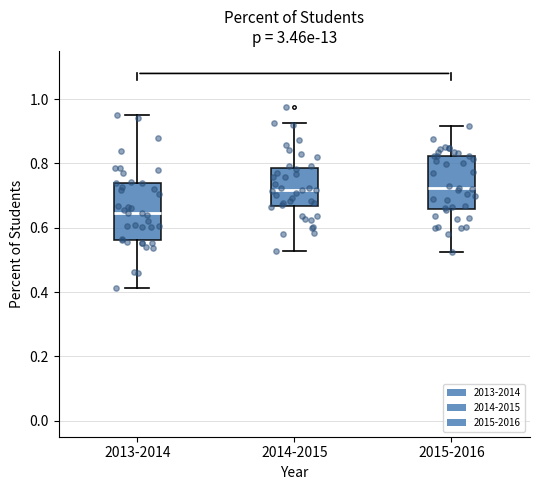

Where is the lower edge of the box for 2013-2014 on the y-axis? The values are not printed on the chart, so give them approximately, as read against the axis.

0.56